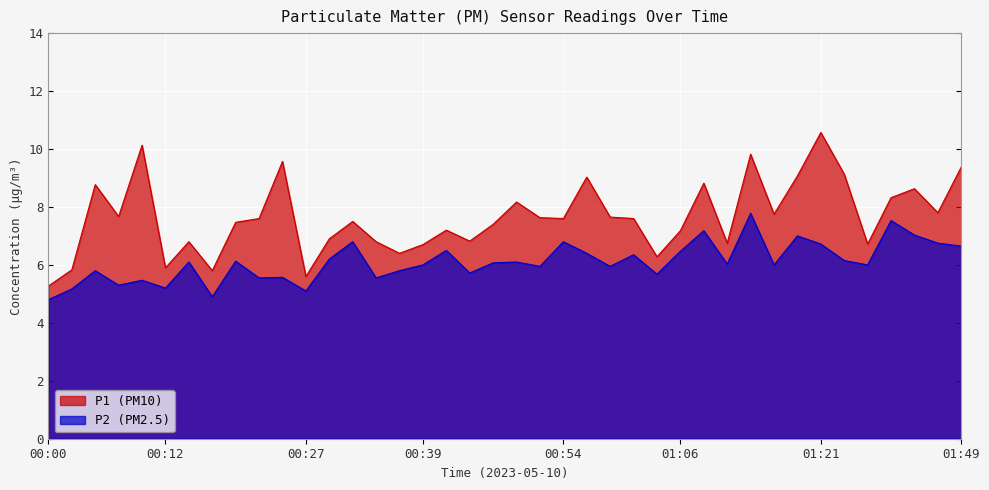

How many lines are shown in the chart?

2